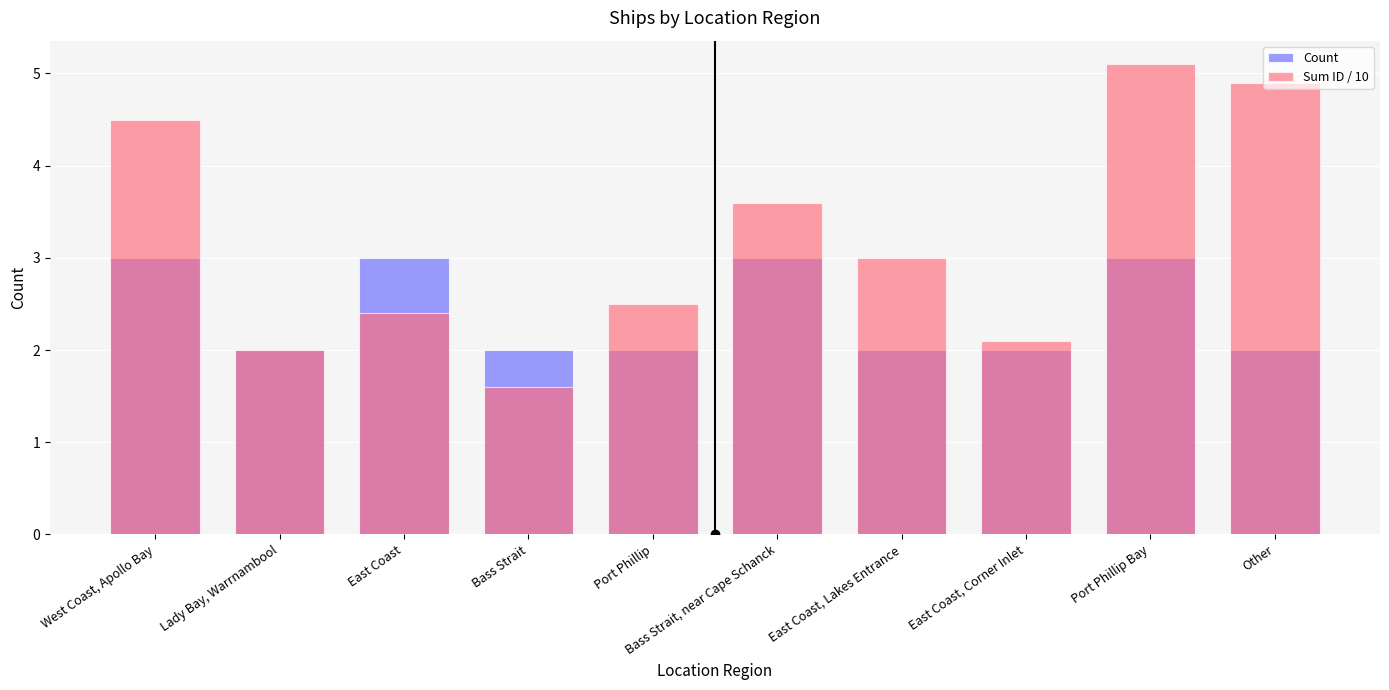

The Count series shows 1.0 at Other. True or false?

False